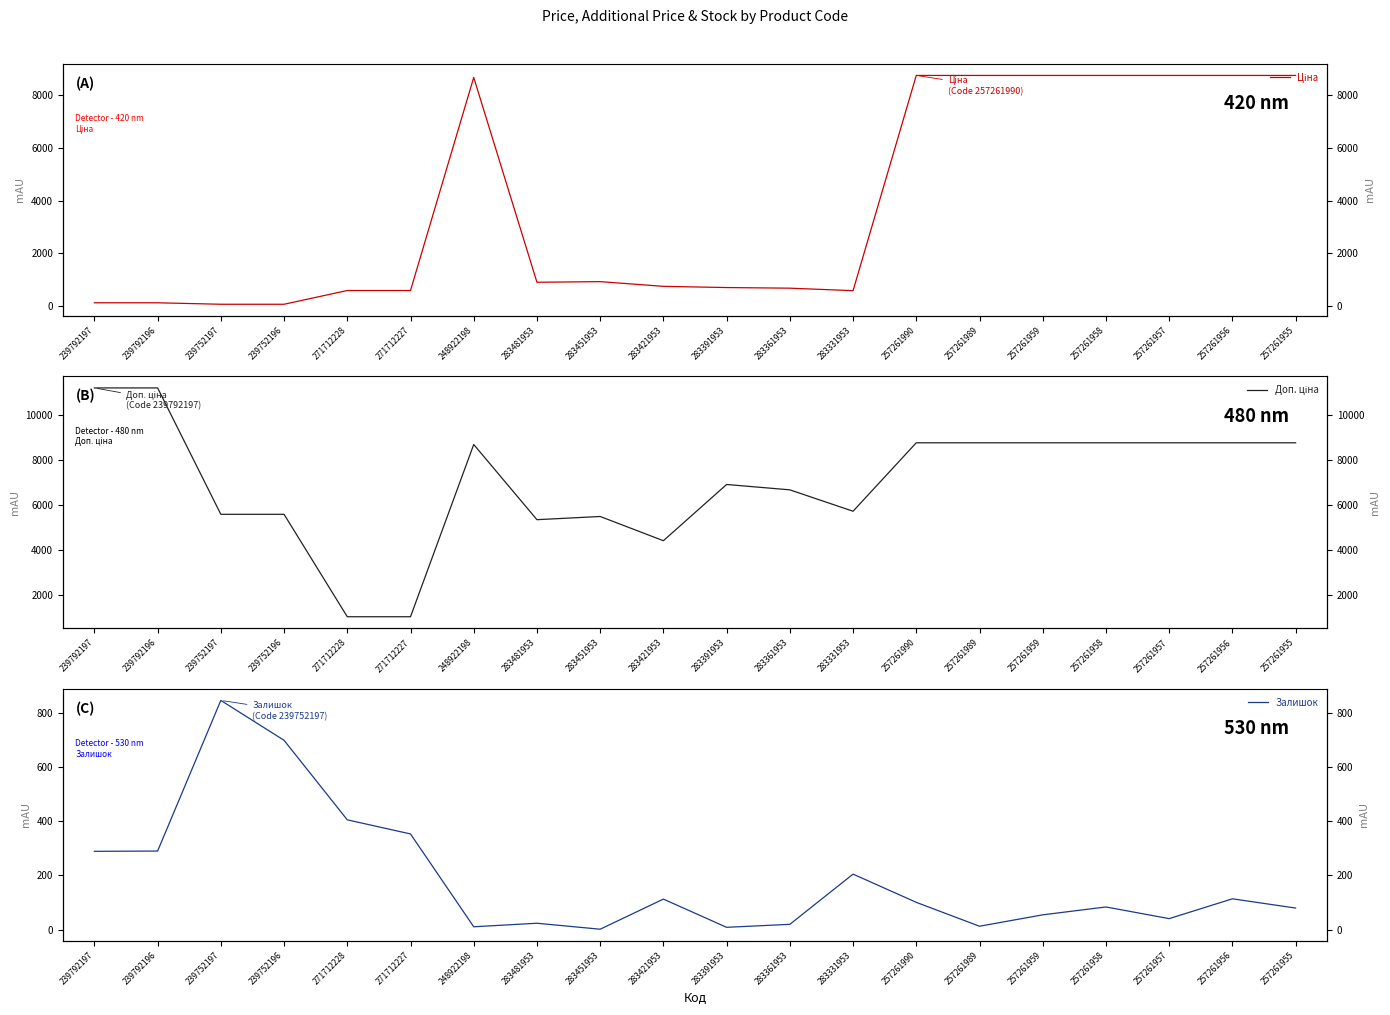

How many lines are shown in the chart?

3